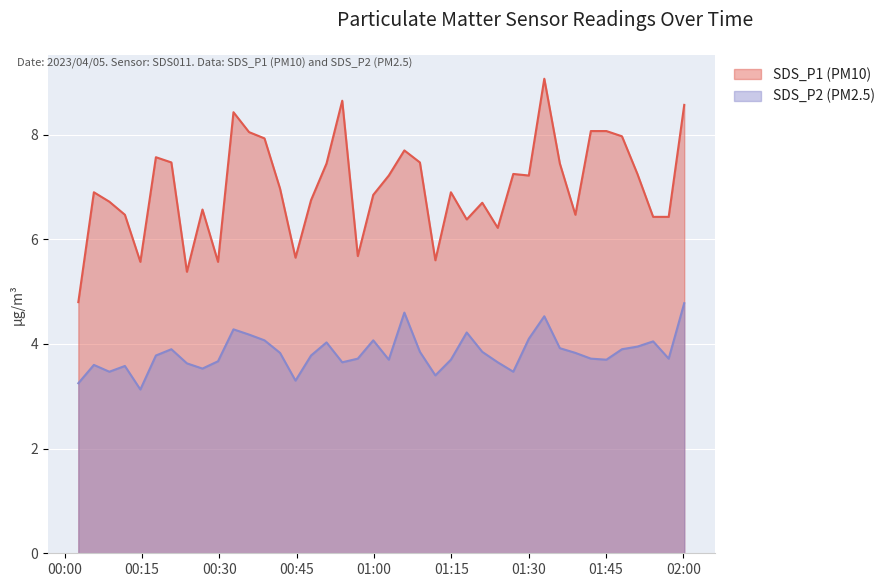

At which category does the chart reach its minimum across all series?

2023/04/05 00:14:41